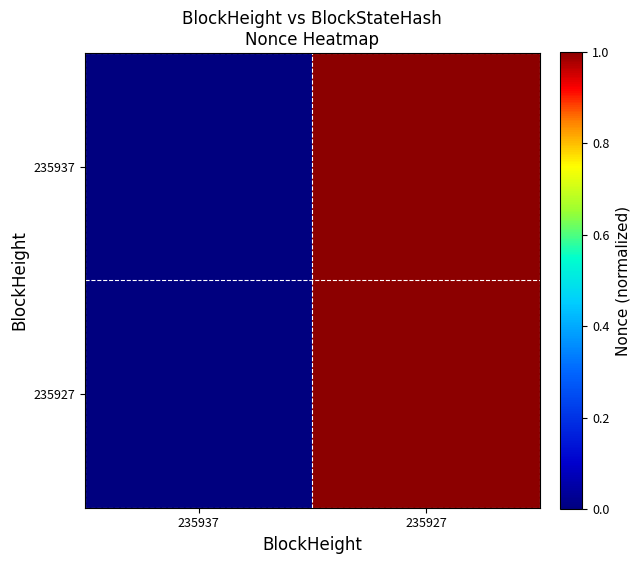

Reading right to left, what are all the values shown in this chart?

235937: 235927=1.0	235937=0.0
235927: 235927=1.0	235937=0.0